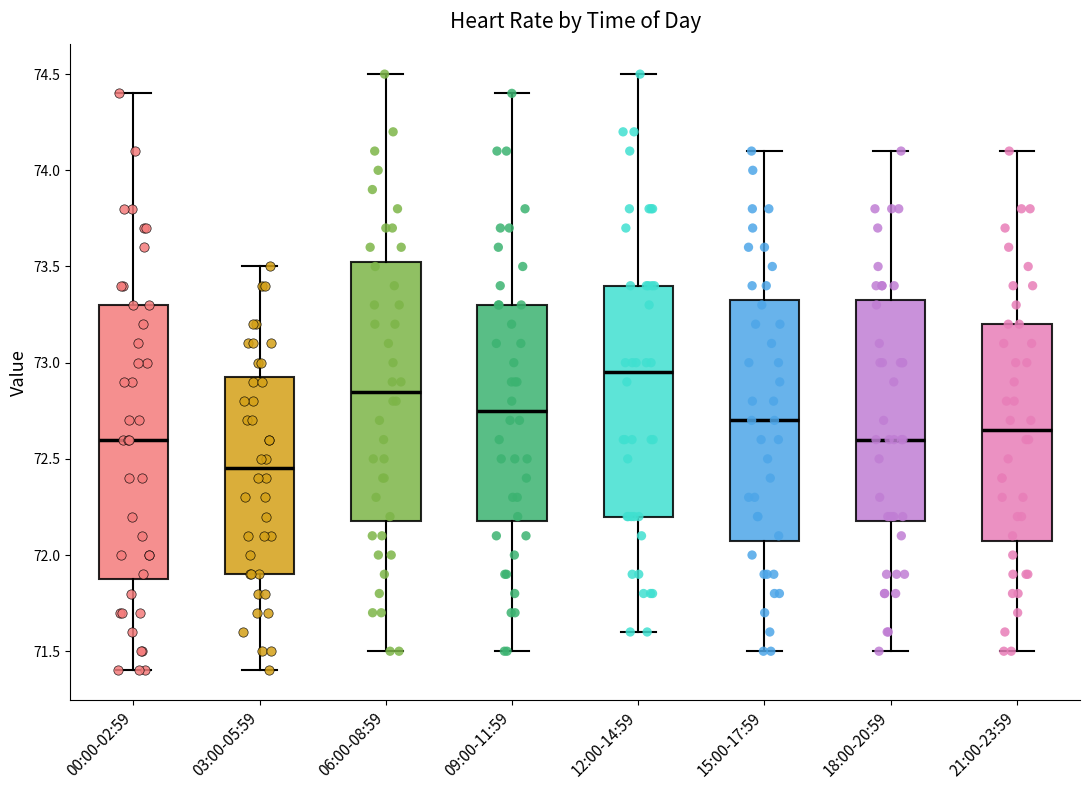

Reading left to right, transcribe this box plot: for each box, give where its median line is, the range the box spans, and where its two whiskers end, as read against the y-axis. The values are not printed on the chart, so give them approximately, as read against the axis.

00:00-02:59: median 72.60, box 71.90 to 73.30, whiskers 71.40 to 74.40
03:00-05:59: median 72.45, box 71.90 to 72.95, whiskers 71.40 to 73.50
06:00-08:59: median 72.85, box 72.20 to 73.55, whiskers 71.50 to 74.50
09:00-11:59: median 72.75, box 72.20 to 73.30, whiskers 71.50 to 74.40
12:00-14:59: median 72.95, box 72.20 to 73.40, whiskers 71.60 to 74.50
15:00-17:59: median 72.70, box 72.10 to 73.35, whiskers 71.50 to 74.10
18:00-20:59: median 72.60, box 72.20 to 73.35, whiskers 71.50 to 74.10
21:00-23:59: median 72.65, box 72.10 to 73.20, whiskers 71.50 to 74.10